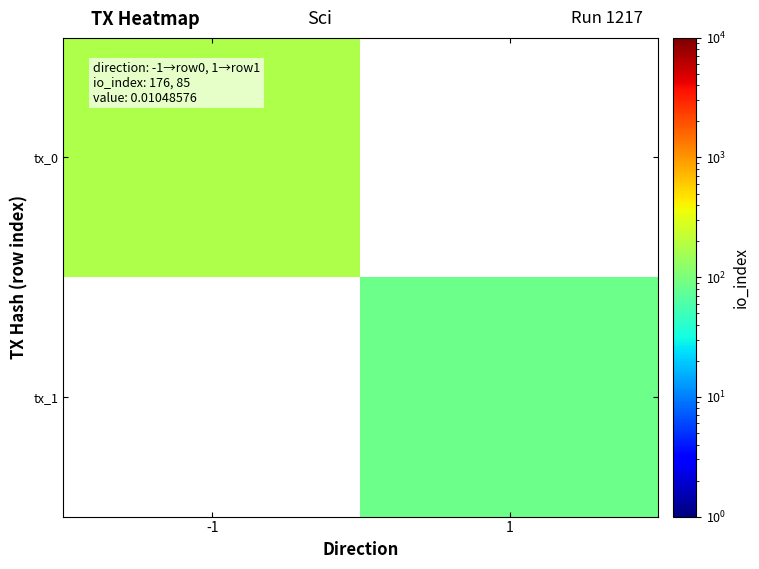

Is it true that tx_1 equals 85.0 at 1?

True